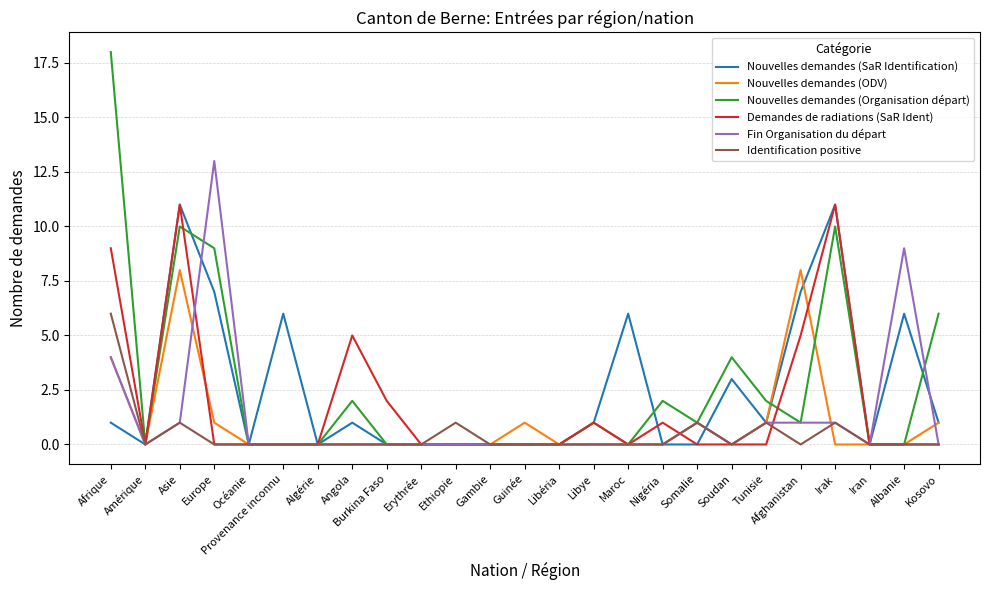

At how many categories does at least one series exceed 17?

1